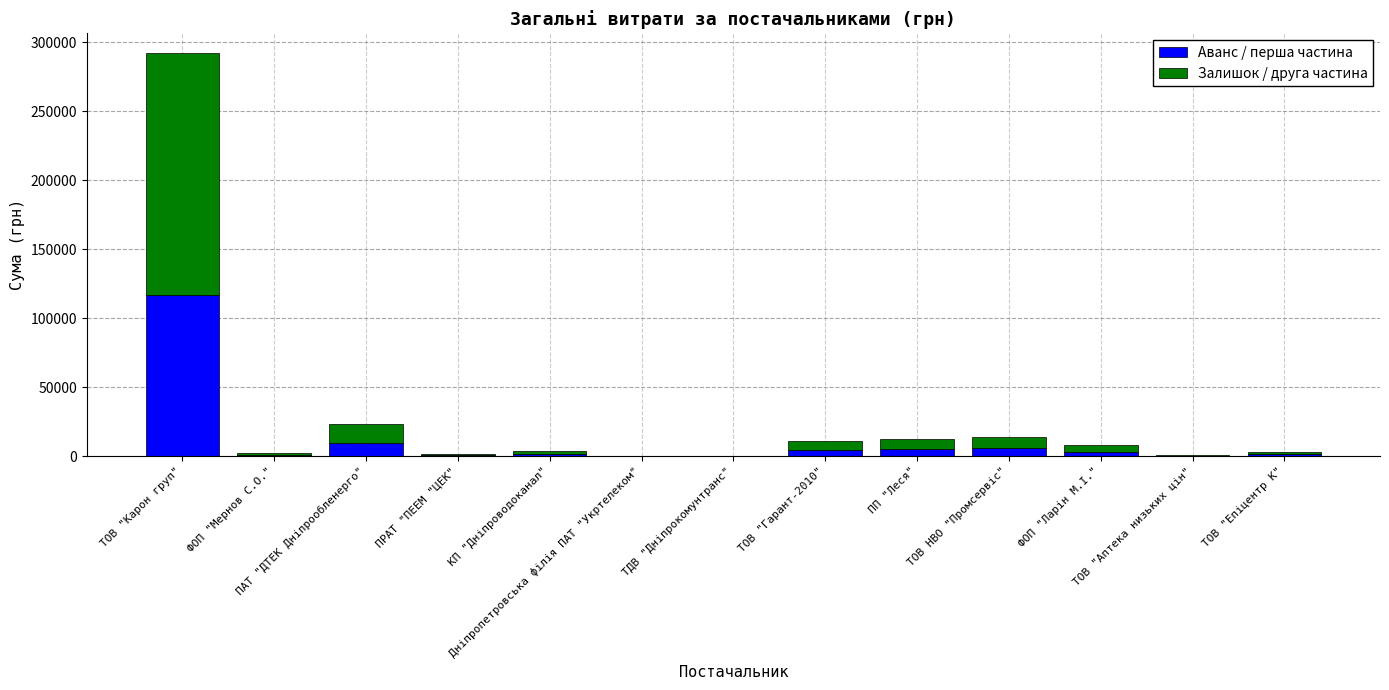

Read the Аванс / перша частина value at ПАТ "ДТЕК Дніпрообленерго".

9220.2